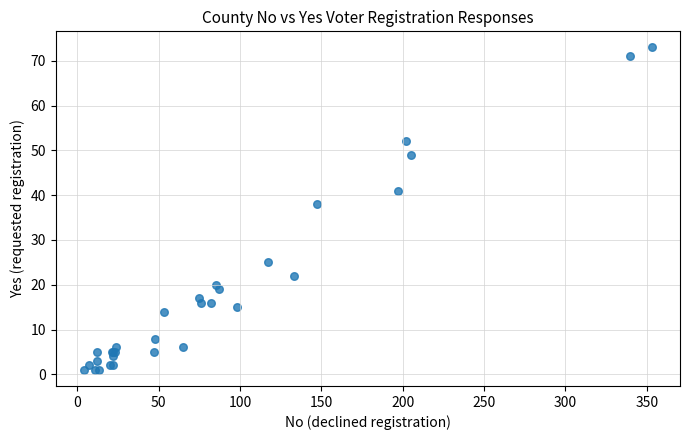

What Y value in the scatter plot is closest to 37?

38